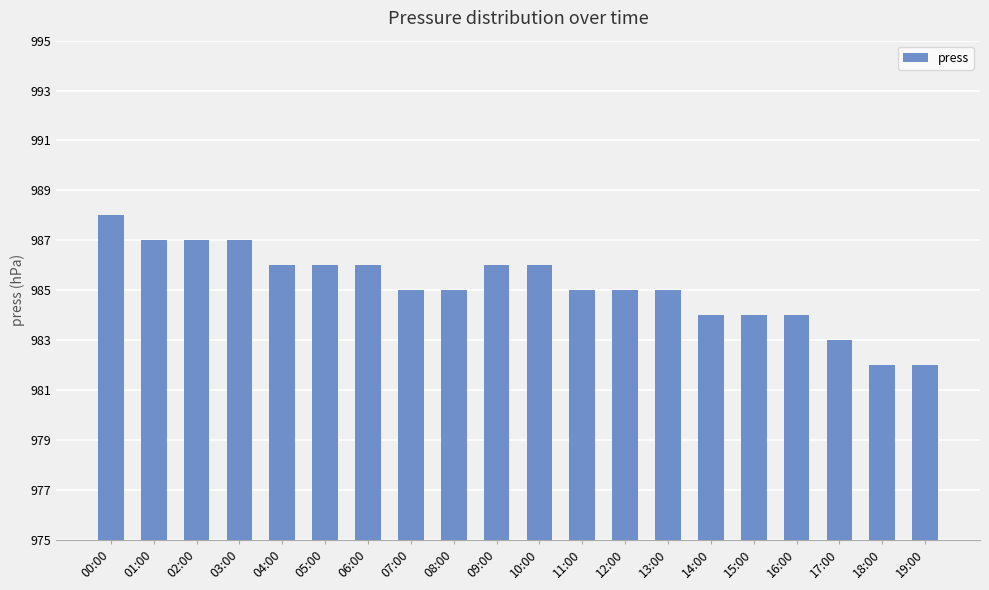

The value at 05:00 is 986. True or false?

True